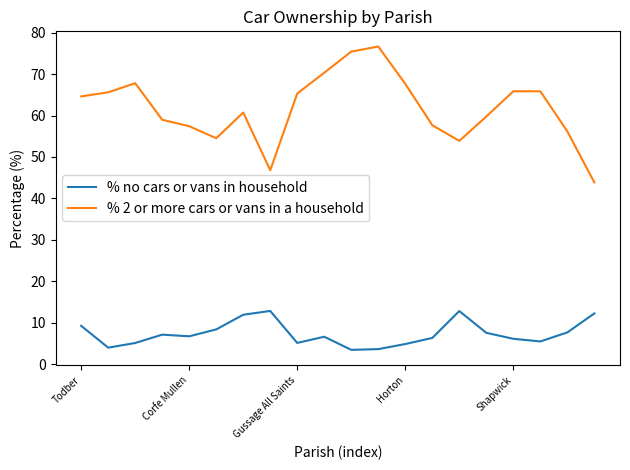

Rank the series by their maximum value, from highest to lowest.

% 2 or more cars or vans in a household, % no cars or vans in household